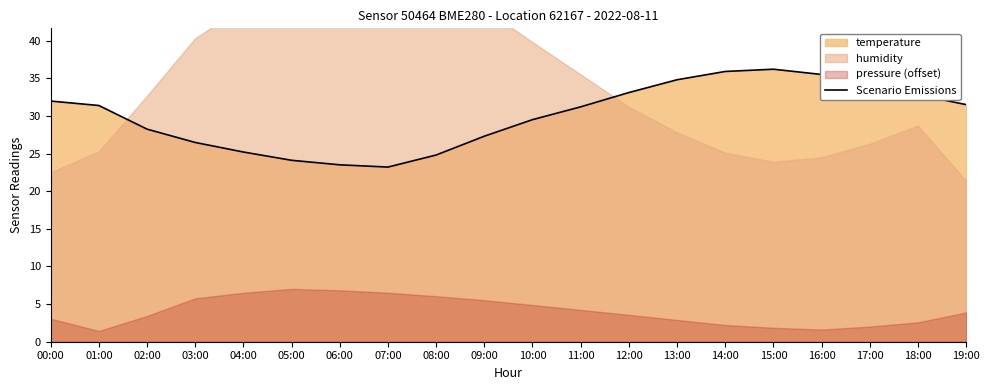

Rank the categories by value from lowest to highest.

07:00, 06:00, 05:00, 08:00, 04:00, 03:00, 09:00, 02:00, 10:00, 11:00, 01:00, 19:00, 00:00, 18:00, 12:00, 17:00, 13:00, 16:00, 14:00, 15:00